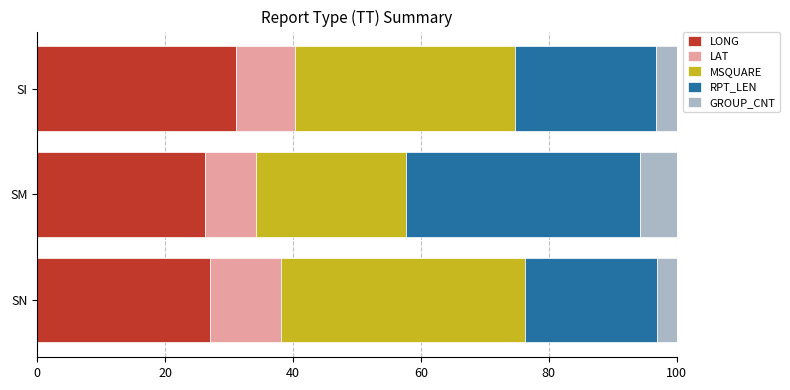

What is the approximate value of LONG at SN?

27.0